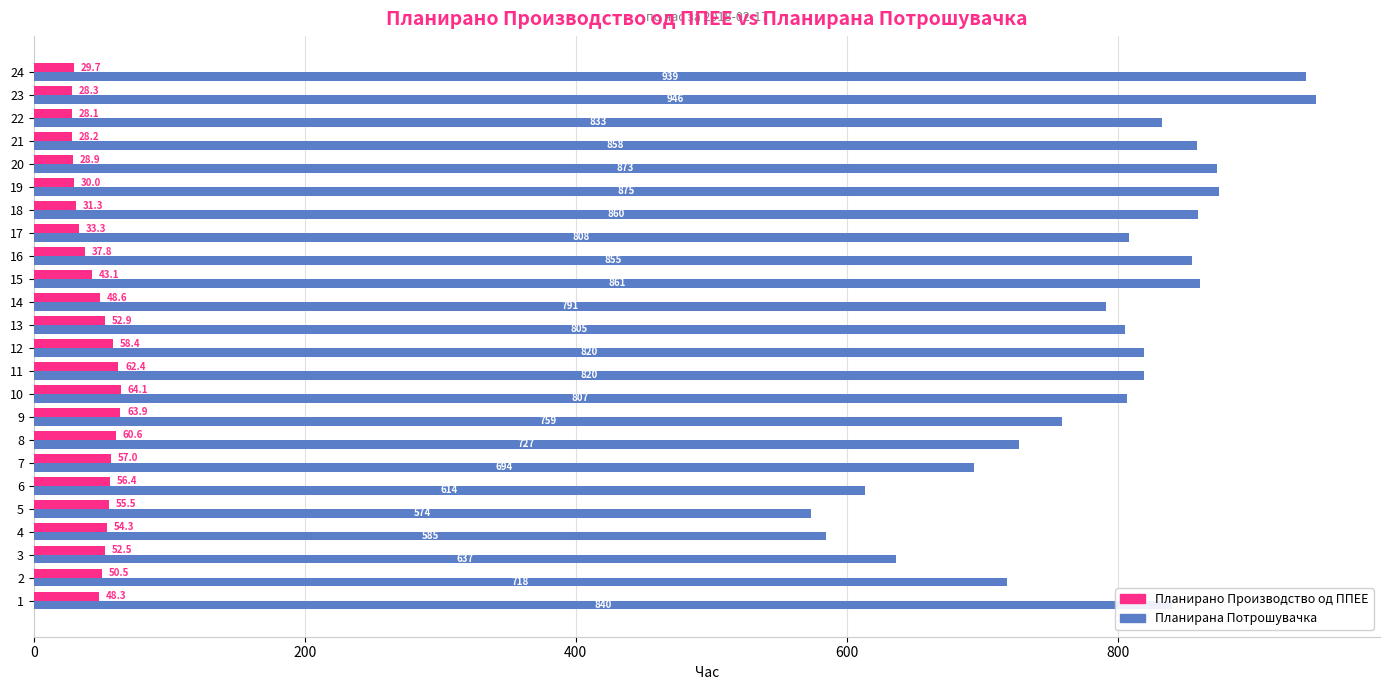

List the labels in order of Планирано Производство од ППЕЕ value, smallest first.

22, 21, 23, 20, 24, 19, 18, 17, 16, 15, 1, 14, 2, 3, 13, 4, 5, 6, 7, 12, 8, 11, 9, 10